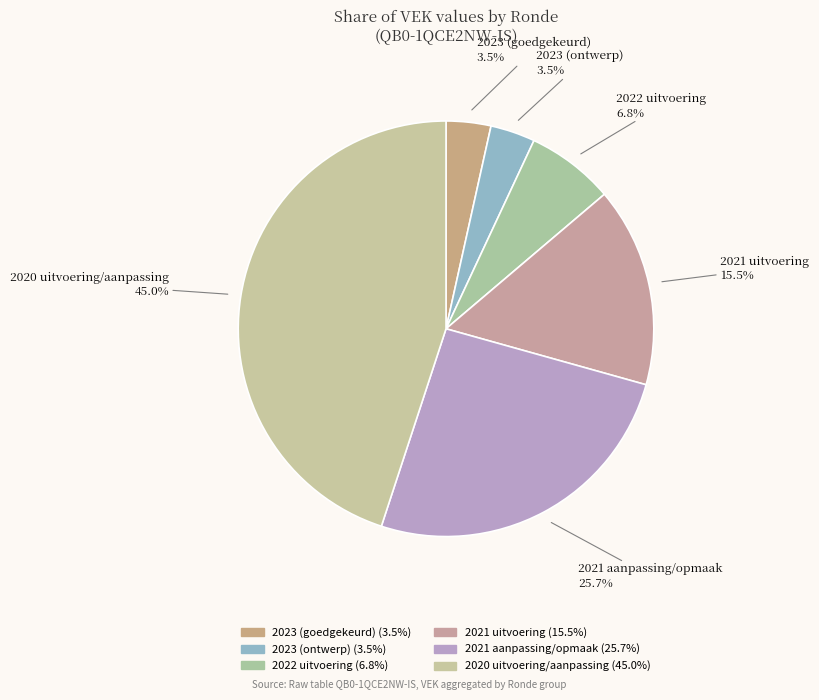

How many slices are in this pie chart?

6